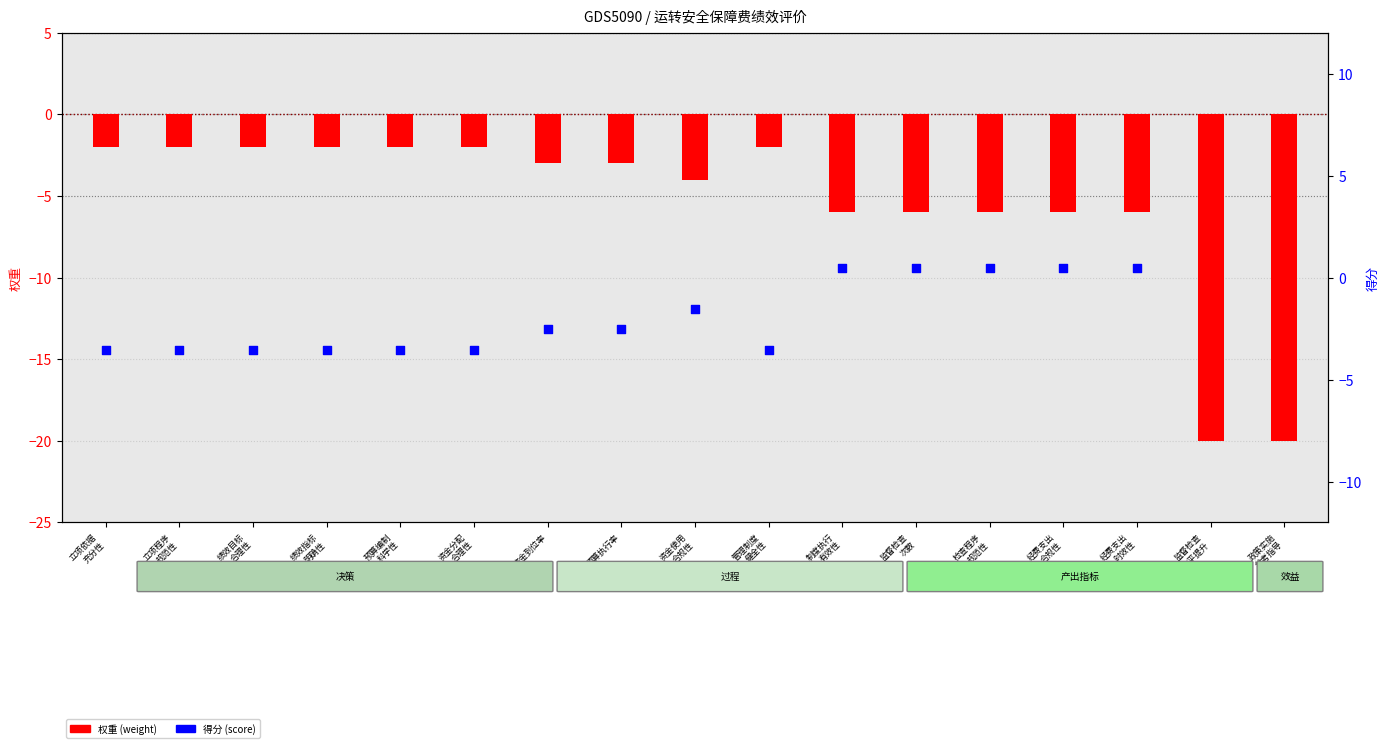

At how many categories does at least one series exceed -15?

17